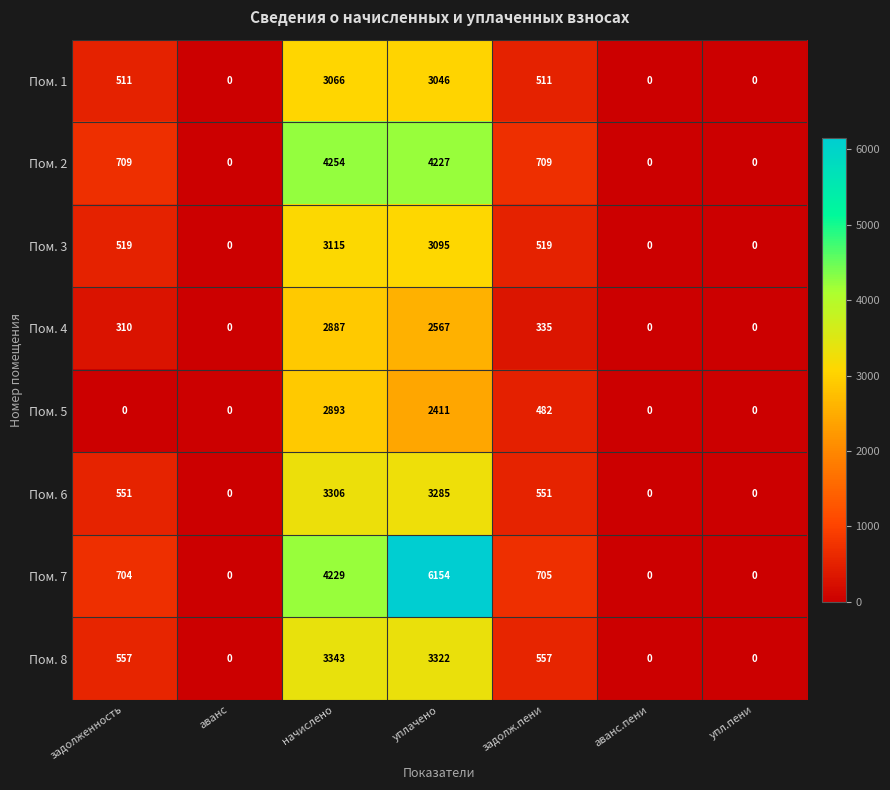

Which series changed the most between начислено and уплачено?

Пом. 7